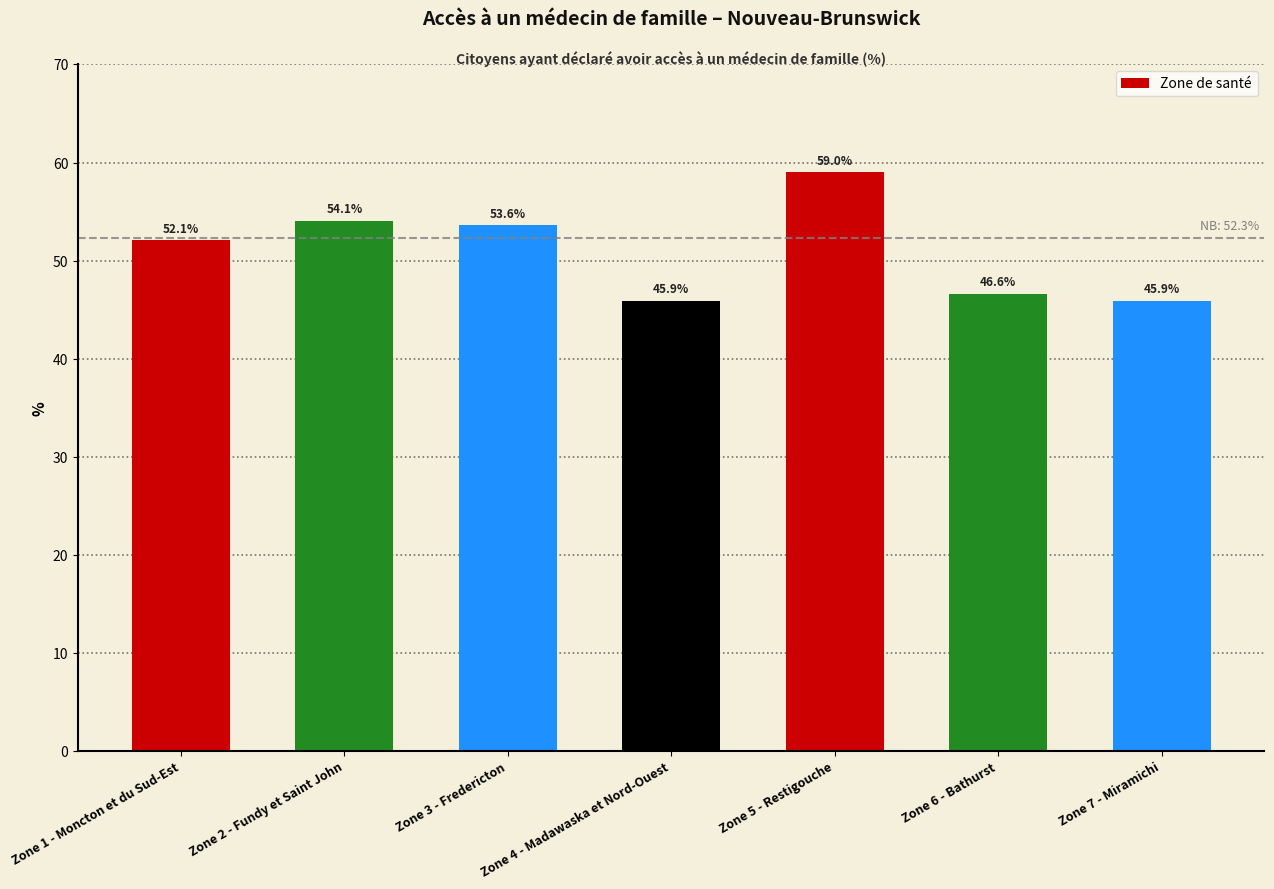

How many series are shown in this chart?

1